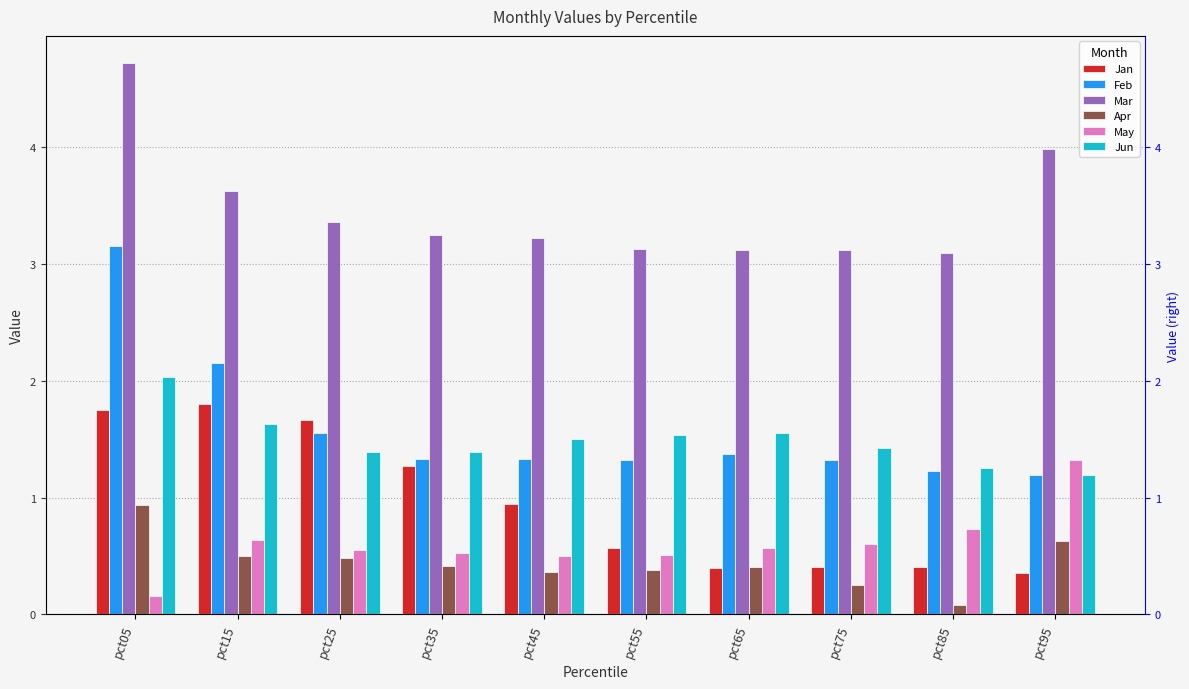

Is it true that Feb equals 1.3 at pct45?

True